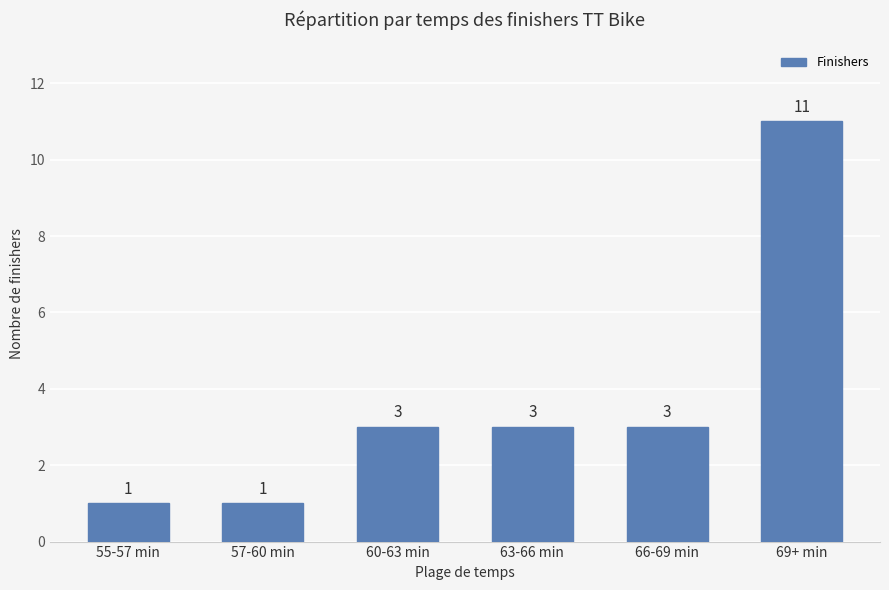

Reading left to right, list all the values displayed in this chart.

55-57 min=1	57-60 min=1	60-63 min=3	63-66 min=3	66-69 min=3	69+ min=11